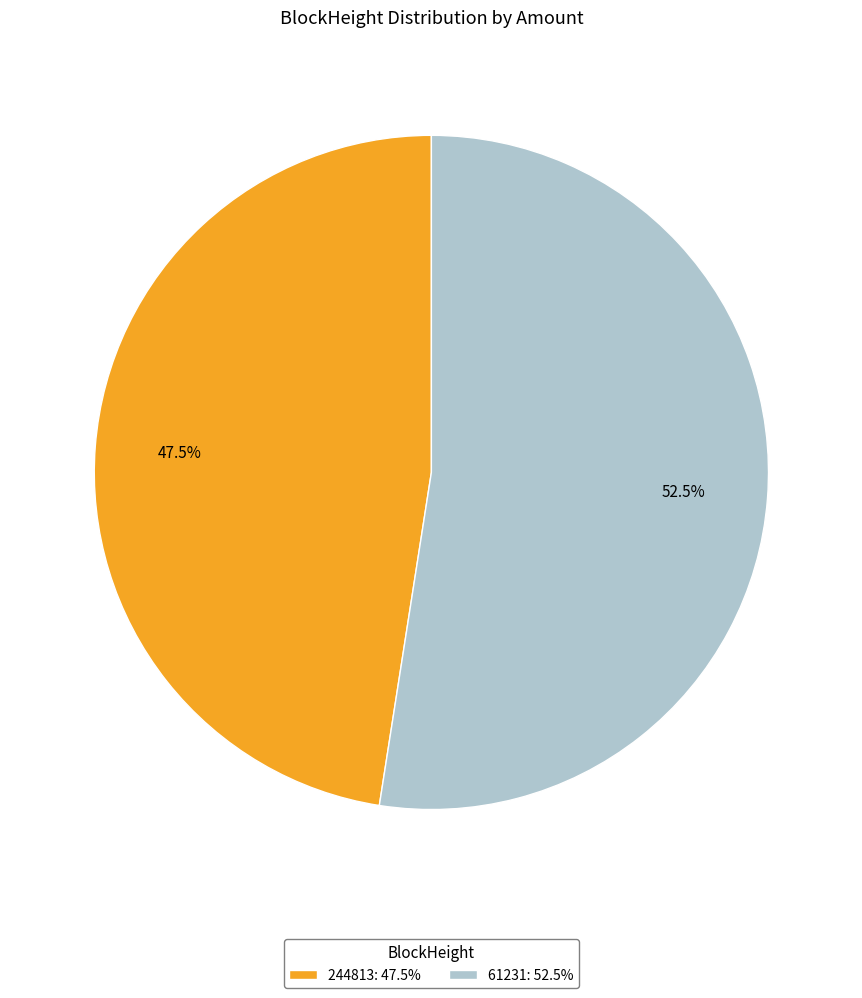

To the nearest percent, what is the combined percentage of 244813 and 61231?

100%